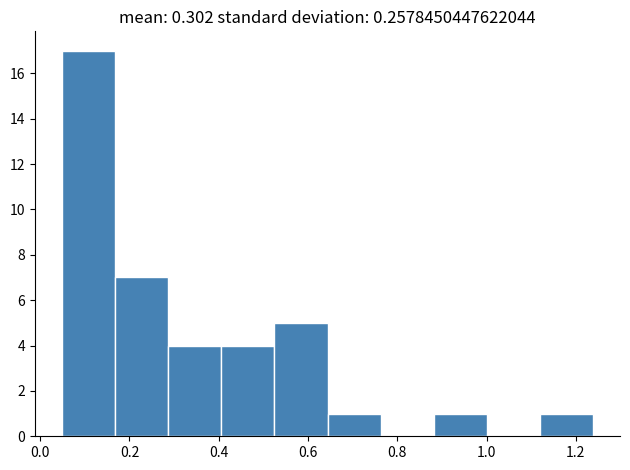

Reading left to right, list every bar in this chart as the range it spans on the x-axis followed by its height. Neither the bar edges nor the heights are printed on the chart, so give them approximately, as read against the axes.

0.04 to 0.16: 17
0.16 to 0.28: 7
0.28 to 0.40: 4
0.40 to 0.52: 4
0.52 to 0.64: 5
0.64 to 0.76: 1
0.76 to 0.88: 0
0.88 to 1.00: 1
1.00 to 1.12: 0
1.12 to 1.24: 1